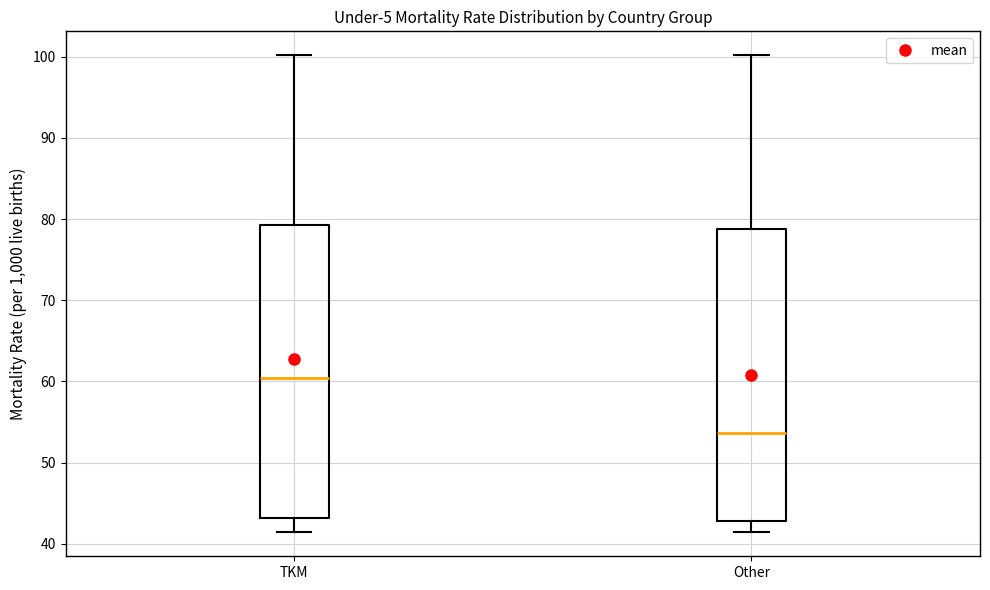

Reading left to right, transcribe this box plot: for each box, give where its median line is, the range the box spans, and where its two whiskers end, as read against the y-axis. The values are not printed on the chart, so give them approximately, as read against the axis.

TKM: median 60, box 43 to 79, whiskers 41 to 100
Other: median 54, box 43 to 79, whiskers 41 to 100